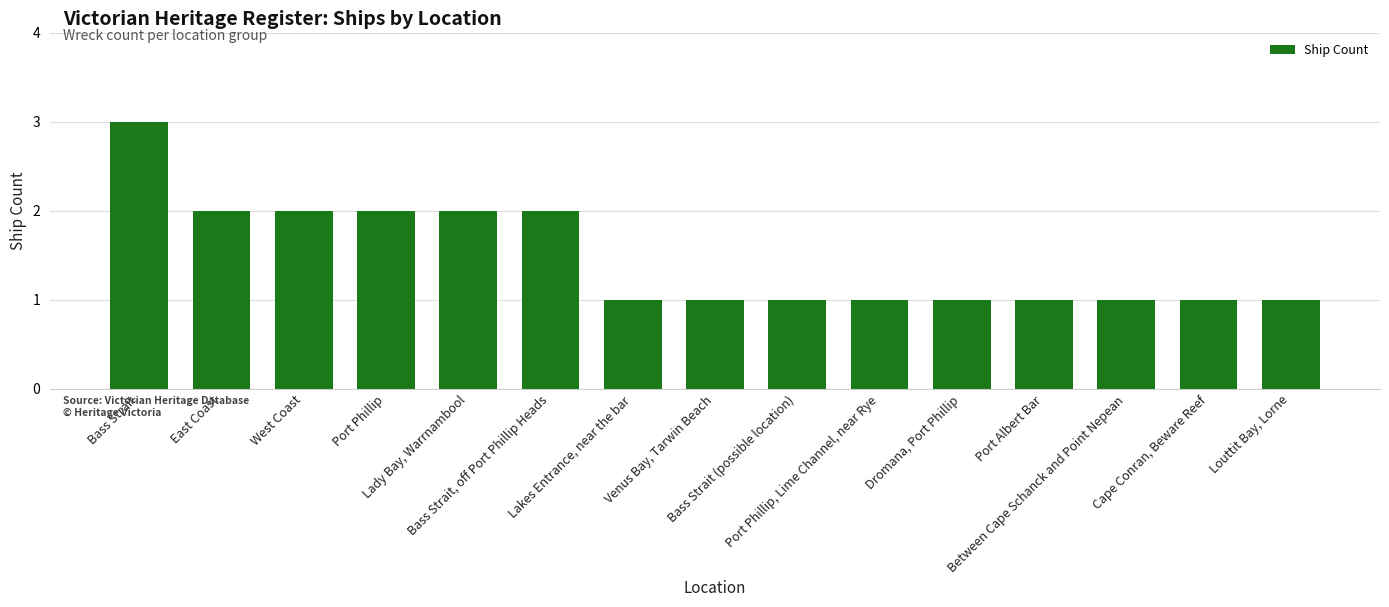

Approximately how many times larger is the value at Port Phillip compared to Port Albert Bar?

2.0